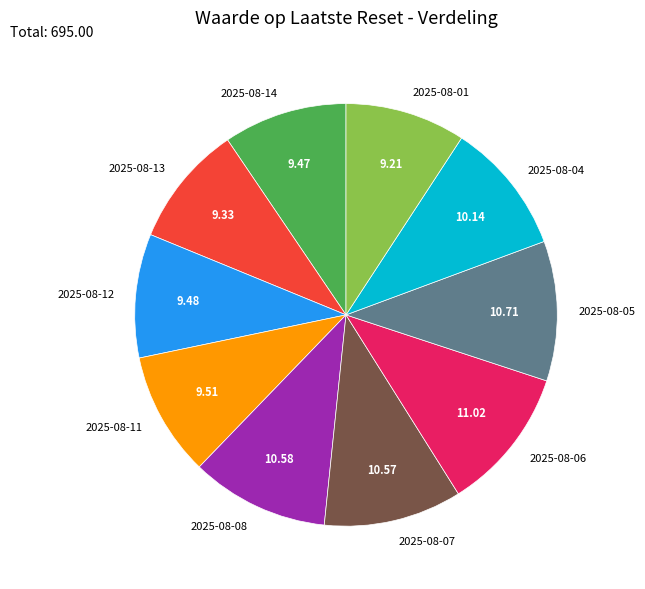

Combined, do 2025-08-04 and 2025-08-12 account for over 50%?

No